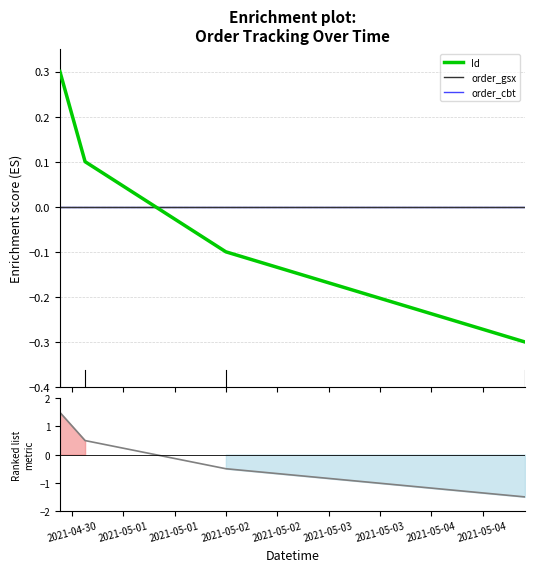

How many data points in Ranking metric scores are less than 0?

2